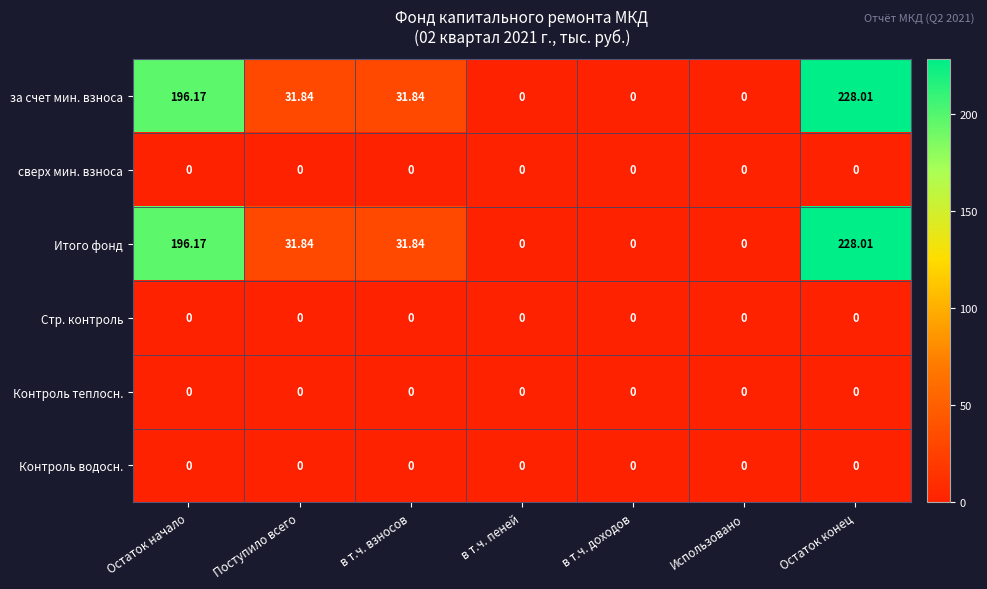

Which label corresponds to the largest value in the chart?

Остаток конец